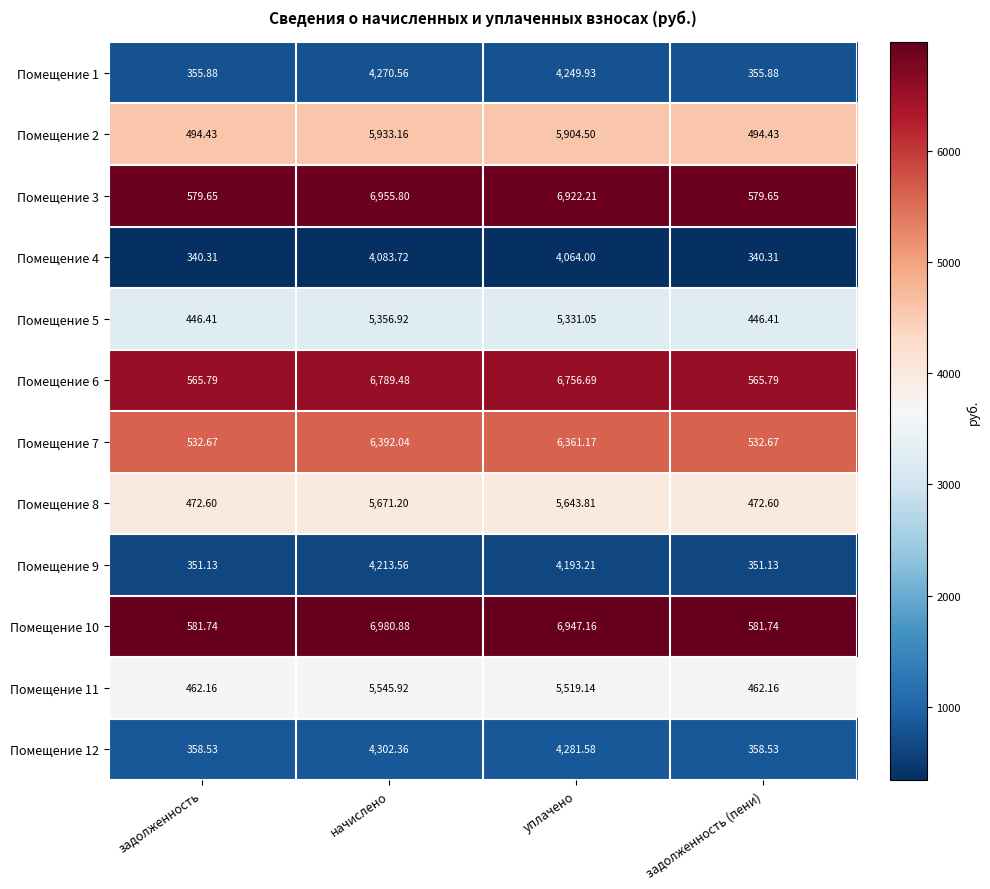

Is the value of Помещение 7 at начислено greater than the value of Помещение 10 at начислено?

No